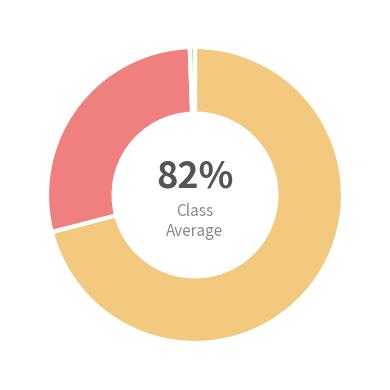

To the nearest percent, what is the combined percentage of Passato migratorio sconosciuto and Persone senza un passato migratorio?

72%